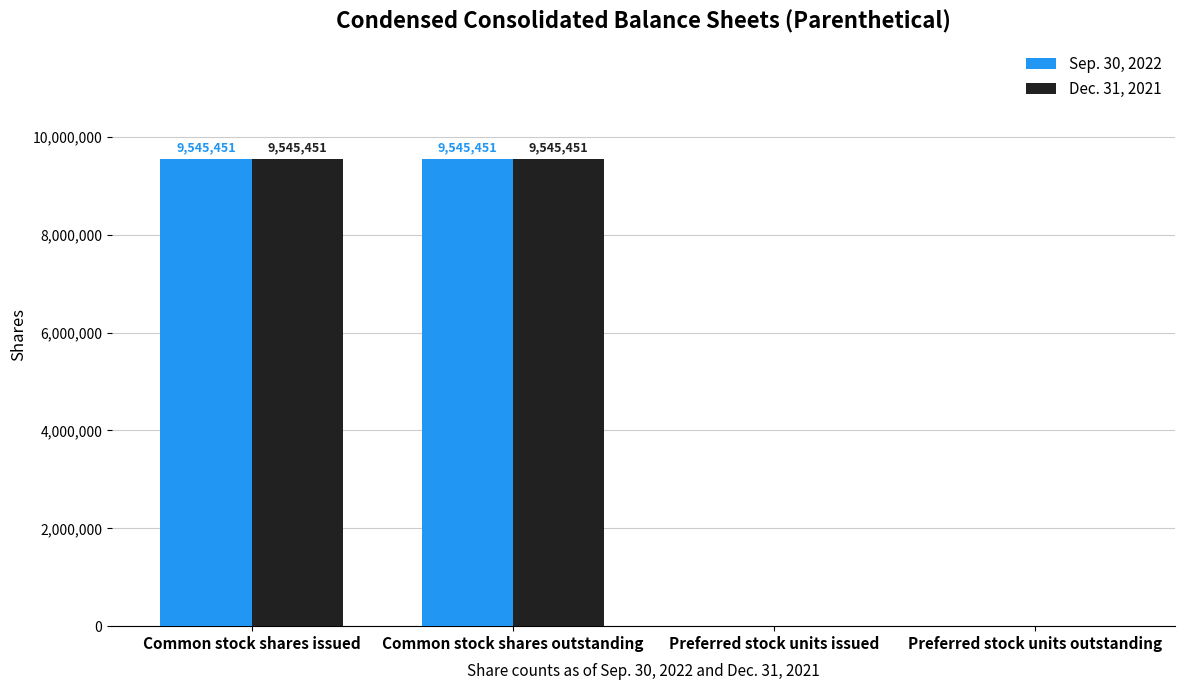

What is the maximum value shown in the chart?

9545451